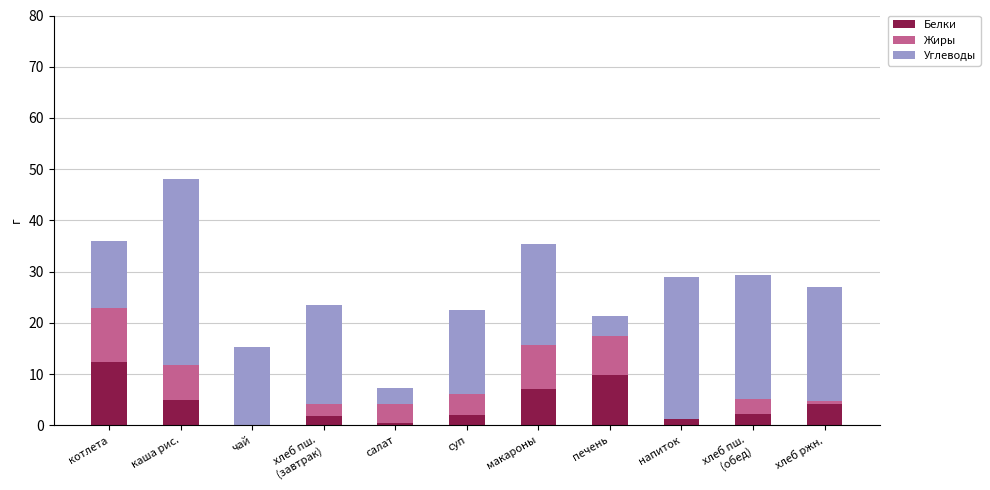

What is the total value across all series at котлета?

36.0